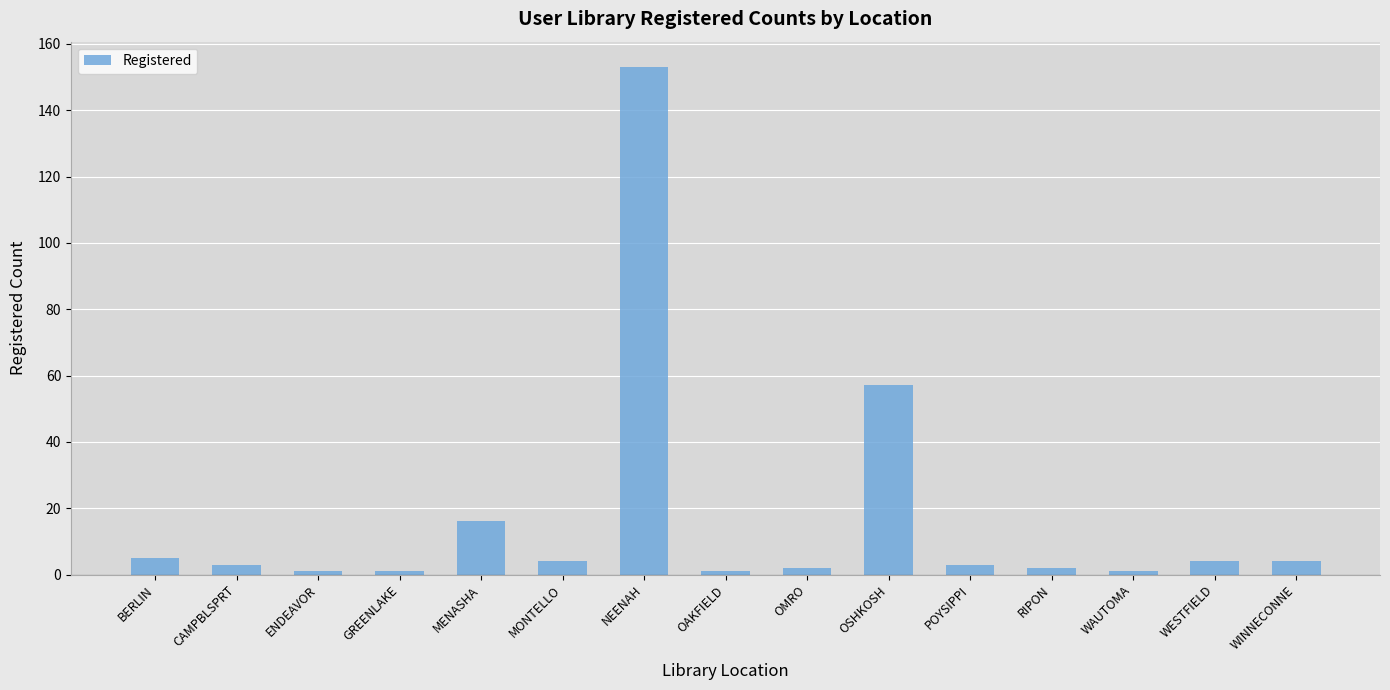

What is the label of the 10th bar from the right?

MONTELLO